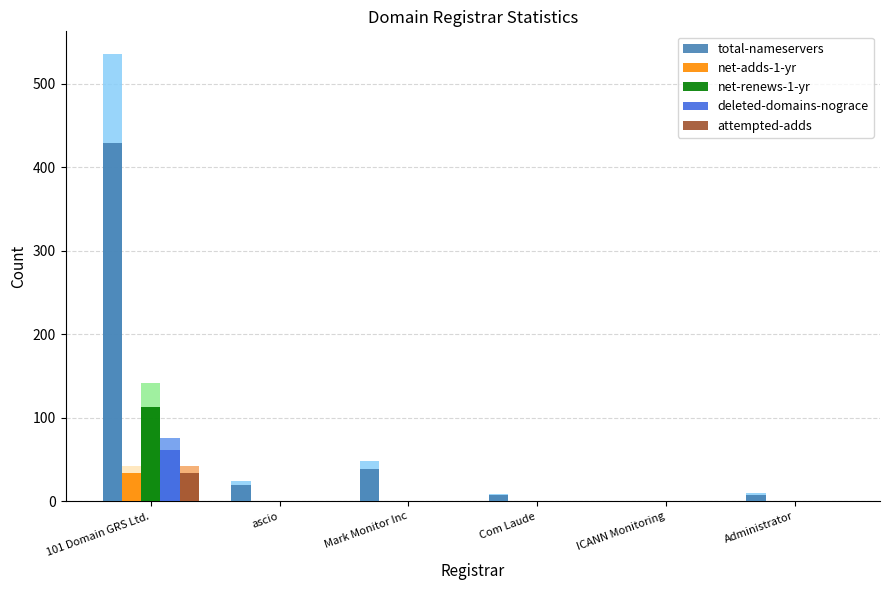

Reading left to right, extract all data points from this chart.

total-nameservers: 429	19	39	7	0	8
net-adds-1-yr: 34	0	0	0	0	0
net-renews-1-yr: 113	0	0	0	0	0
deleted-domains-nograce: 61	0	0	0	0	0
attempted-adds: 34	0	0	0	0	0